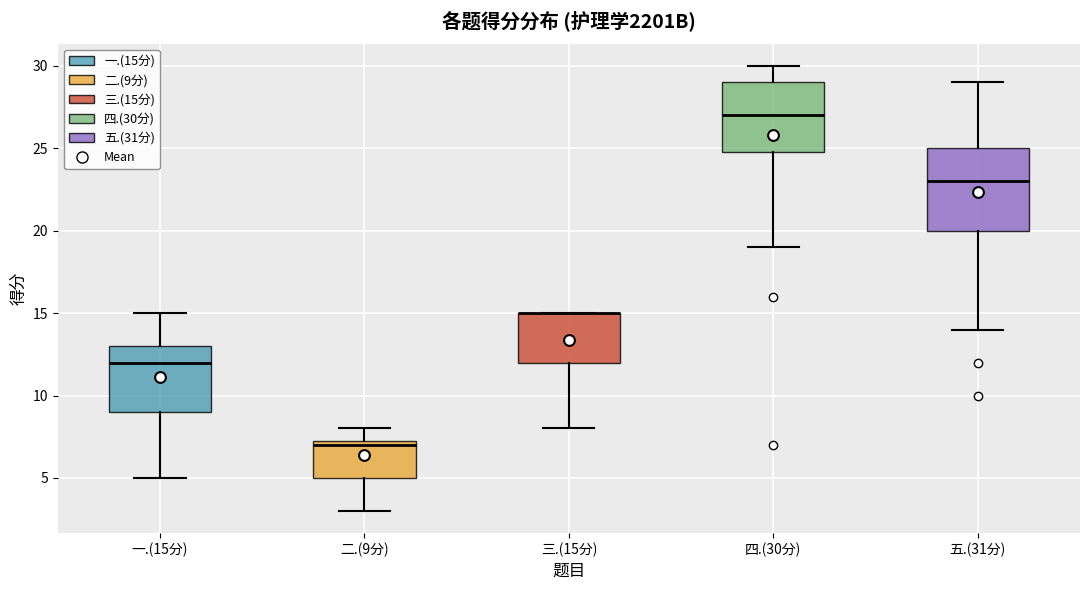

Reading left to right, transcribe this box plot: for each box, give where its median line is, the range the box spans, and where its two whiskers end, as read against the y-axis. The values are not printed on the chart, so give them approximately, as read against the axis.

一.(15分): median 12.0, box 9.0 to 13.0, whiskers 5.0 to 15.0
二.(9分): median 7.0, box 5.0 to 7.5, whiskers 3.0 to 8.0
三.(15分): median 15.0 (drawn on the box's upper edge), box 12.0 to 15.0, whiskers 8.0 to 15.0
四.(30分): median 27.0, box 25.0 to 29.0, whiskers 19.0 to 30.0
五.(31分): median 23.0, box 20.0 to 25.0, whiskers 14.0 to 29.0